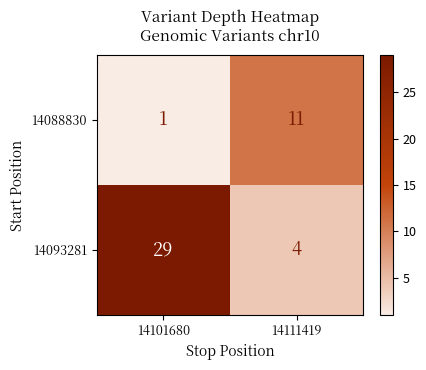

What is the difference between the maximum and minimum values in the 14093281 series?

25